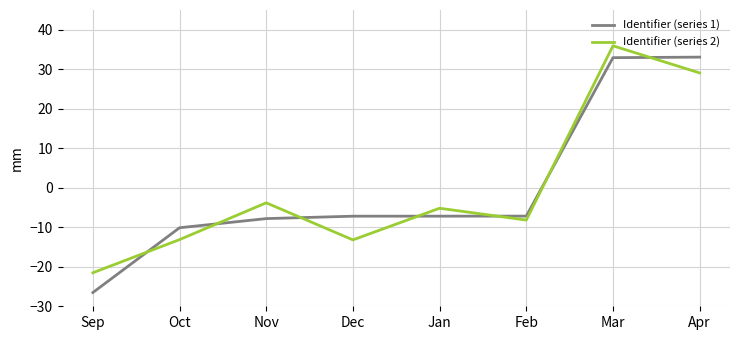

True or false: Identifier (series 1) and Identifier (series 2) intersect in this chart.

True